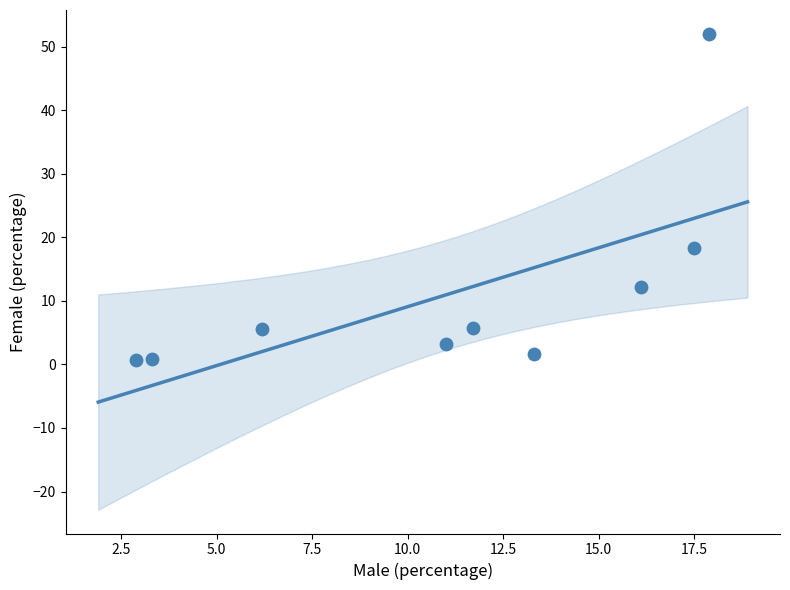

What is the average Y value?

11.1